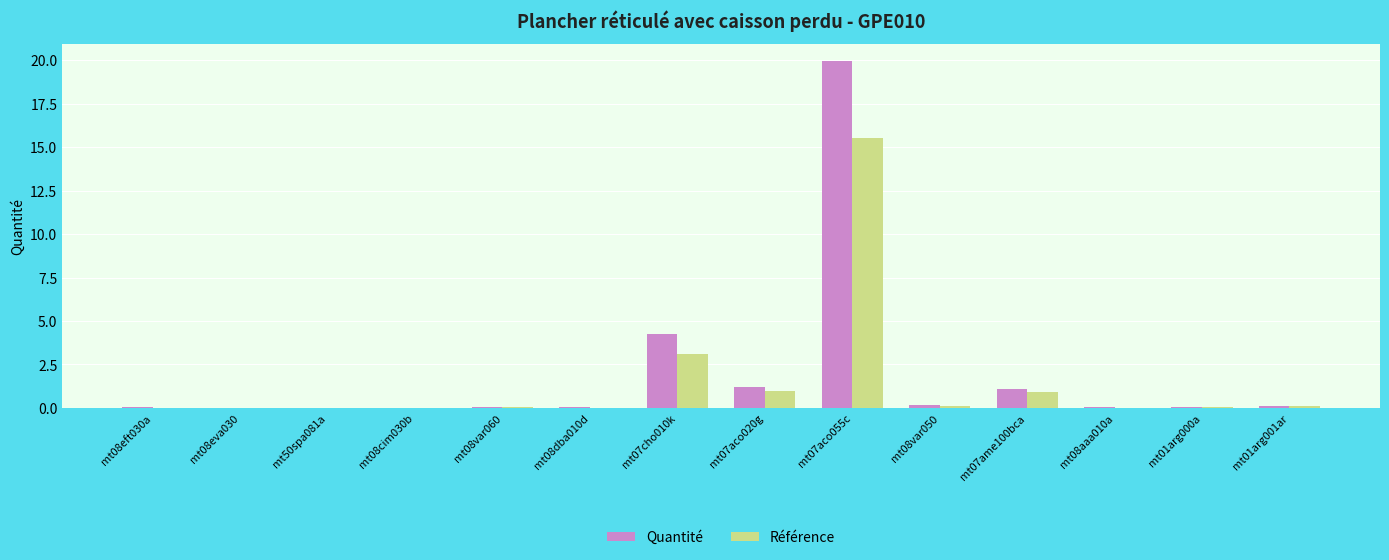

What is the sum of all Référence values?

20.9